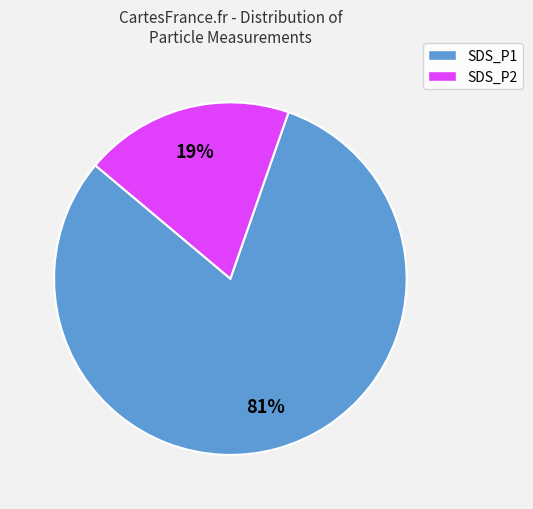

To the nearest percent, what is the difference between the largest and smallest slice percentages?

62%